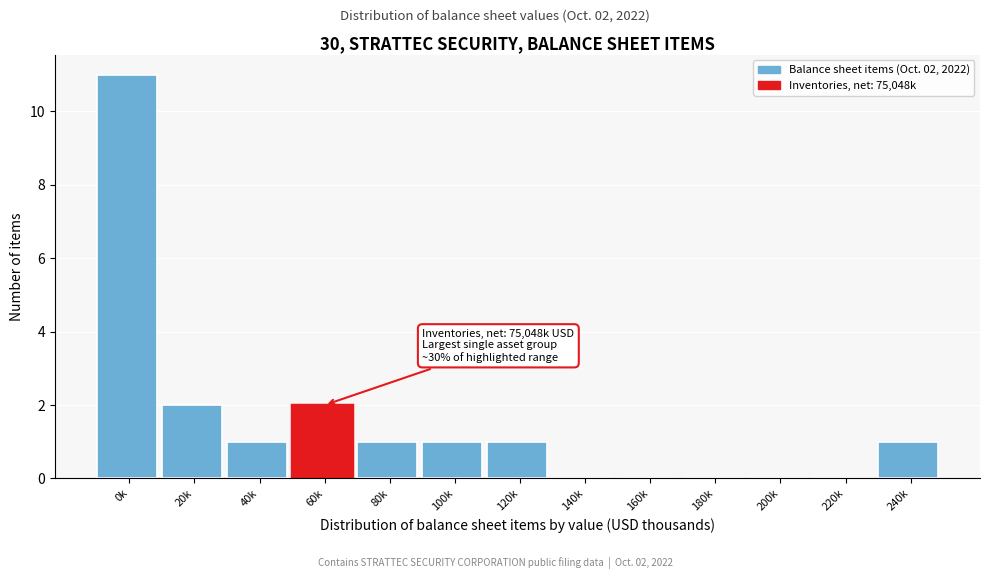

Reading left to right, transcribe all the data shown in this chart.

0k=11	20k=2	40k=1	60k=2	80k=1	100k=1	120k=1	140k=0	160k=0	180k=0	200k=0	220k=0	240k=1